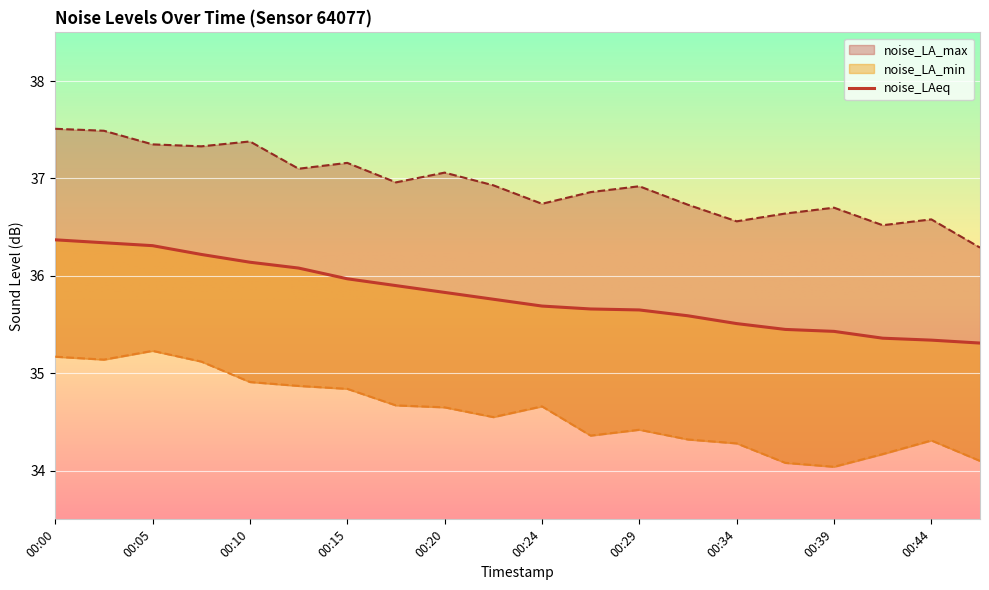

Reading left to right, what are all the values shown in this chart?

noise_LAeq: 00:00=36.4	00:03=36.3	00:05=36.3	00:07=36.2	00:10=36.1	00:12=36.1	00:15=36.0	00:17=35.9	00:20=35.8	00:22=35.8	00:24=35.7	00:27=35.7	00:29=35.6	00:32=35.6	00:34=35.5	00:37=35.5	00:39=35.4	00:42=35.4	00:44=35.3	00:46=35.3
noise_LA_min: 00:00=35.2	00:03=35.1	00:05=35.2	00:07=35.1	00:10=34.9	00:12=34.9	00:15=34.8	00:17=34.7	00:20=34.6	00:22=34.5	00:24=34.7	00:27=34.4	00:29=34.4	00:32=34.3	00:34=34.3	00:37=34.1	00:39=34.0	00:42=34.2	00:44=34.3	00:46=34.1
noise_LA_max: 00:00=37.5	00:03=37.5	00:05=37.4	00:07=37.3	00:10=37.4	00:12=37.1	00:15=37.2	00:17=37.0	00:20=37.1	00:22=36.9	00:24=36.7	00:27=36.9	00:29=36.9	00:32=36.7	00:34=36.6	00:37=36.6	00:39=36.7	00:42=36.5	00:44=36.6	00:46=36.3